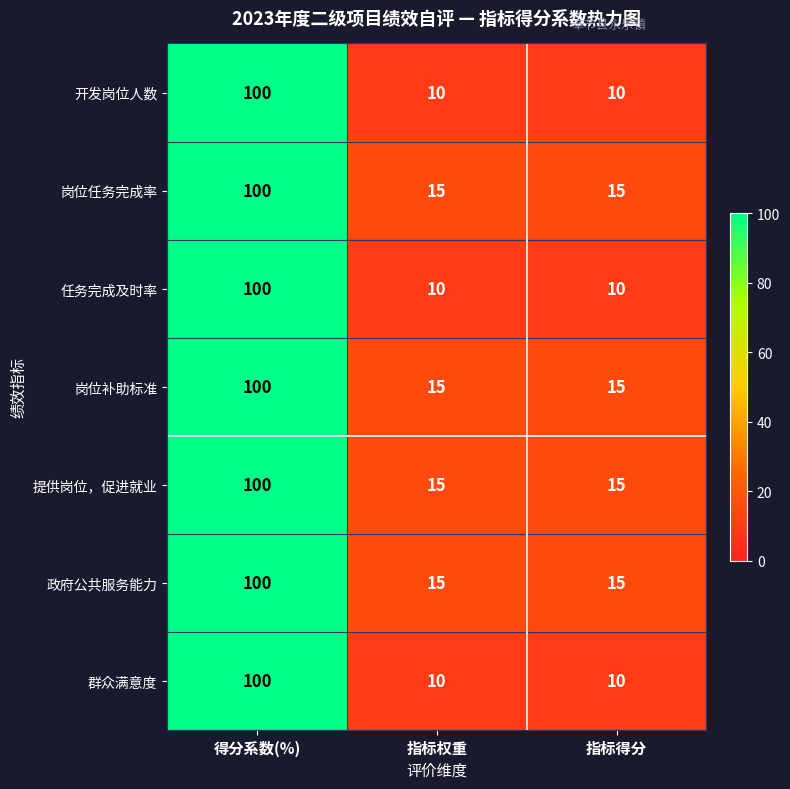

At which category does the chart reach its peak across all series?

得分系数(%)